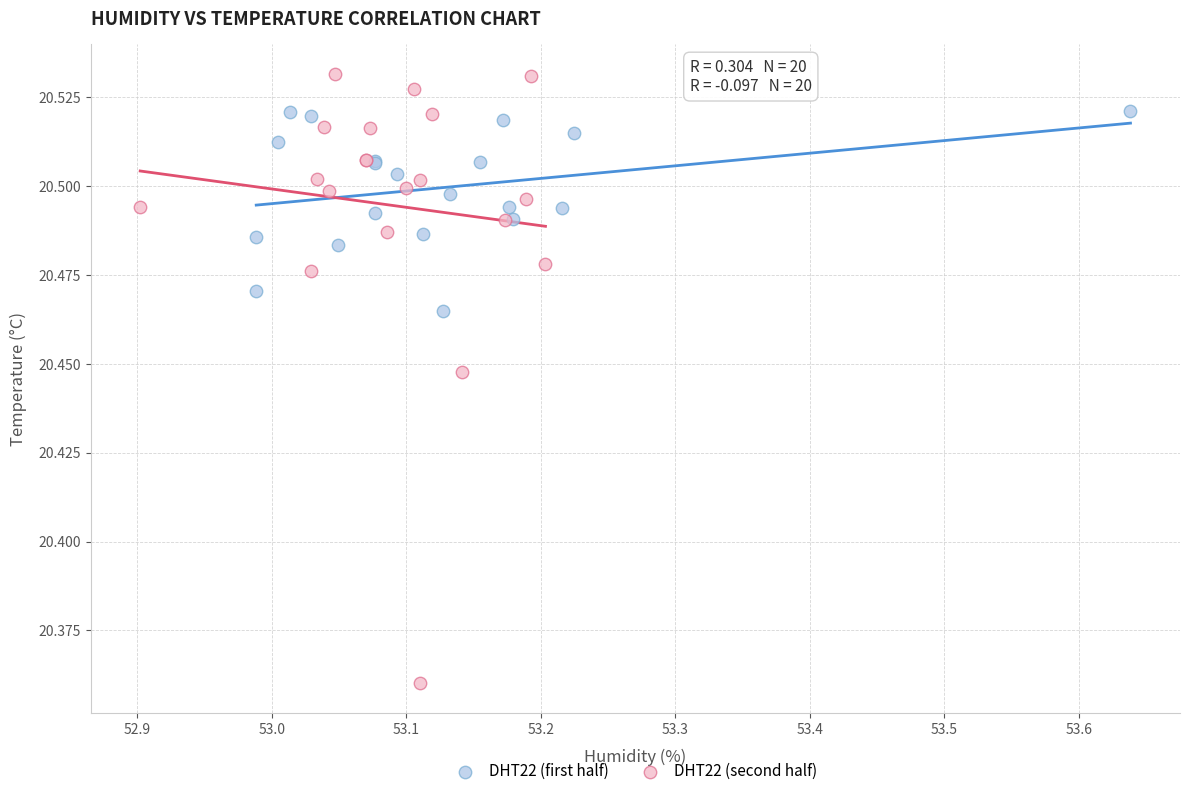

Which series reaches the minimum Y coordinate?

DHT22 (second half)